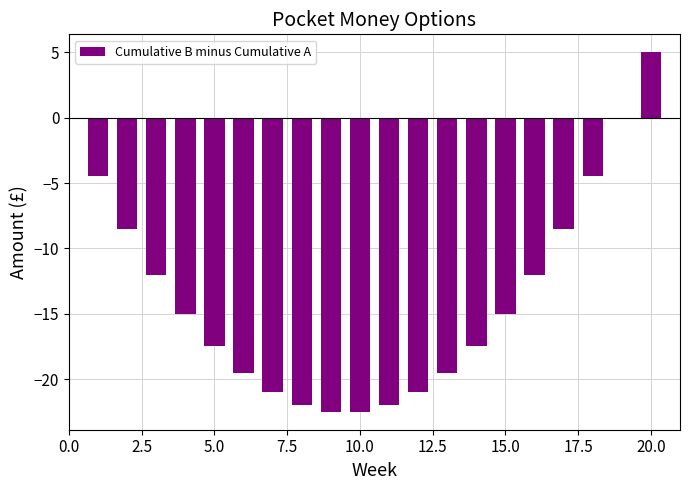

What is the greatest value displayed?

5.0